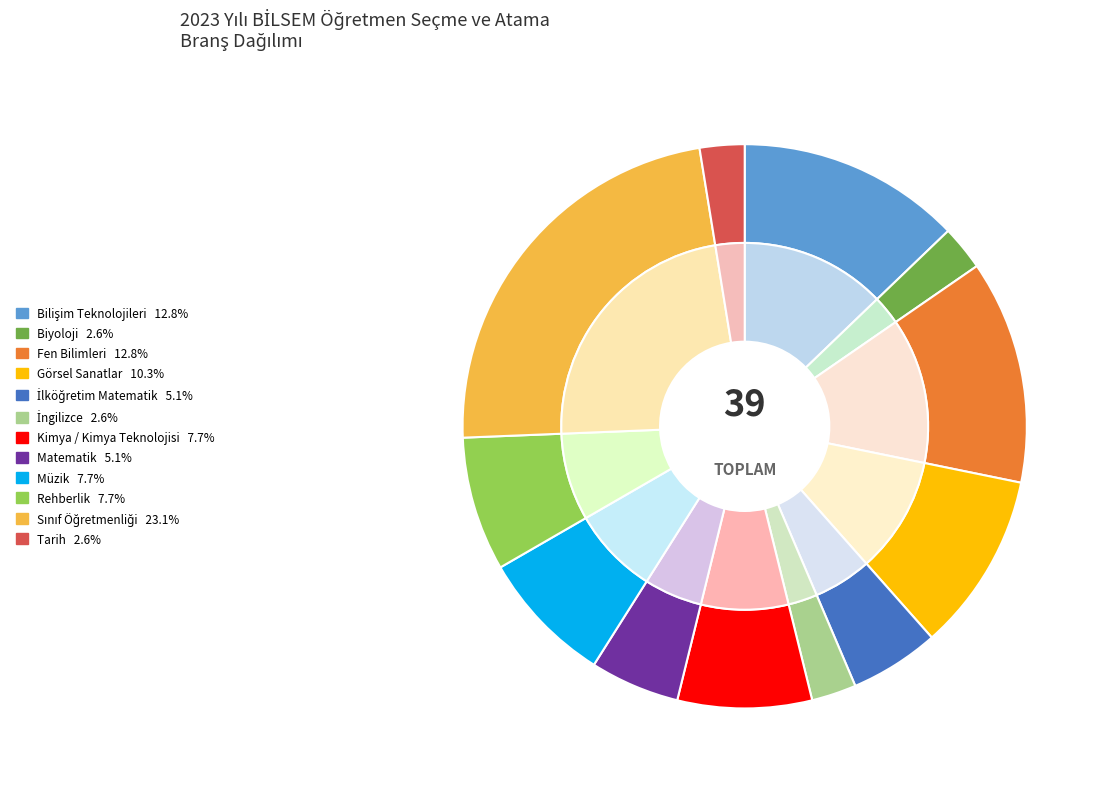

To the nearest percent, what is the difference between the Sınıf Öğretmenliği and İngilizce slice percentages?

21%